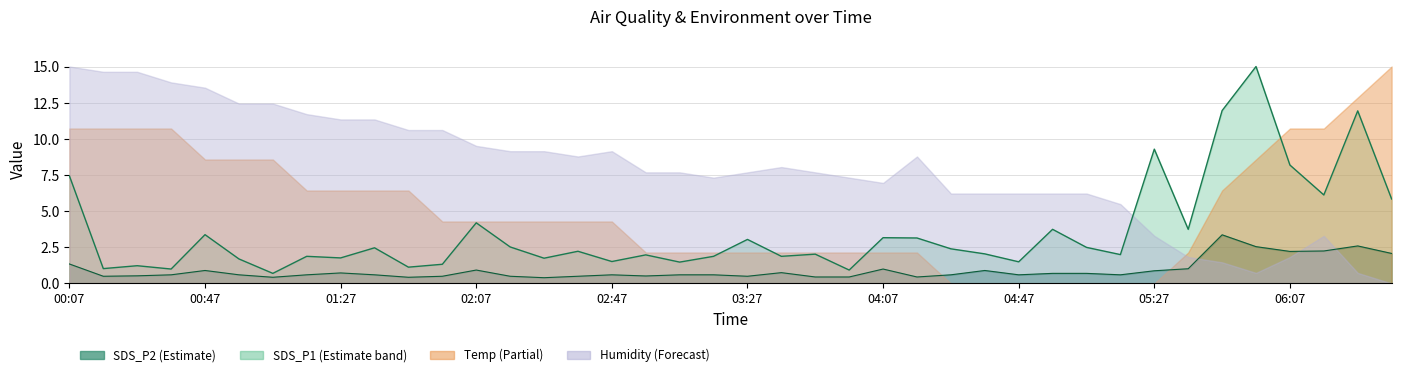

What is the approximate value of SDS_P1 at 04:57?

3.8